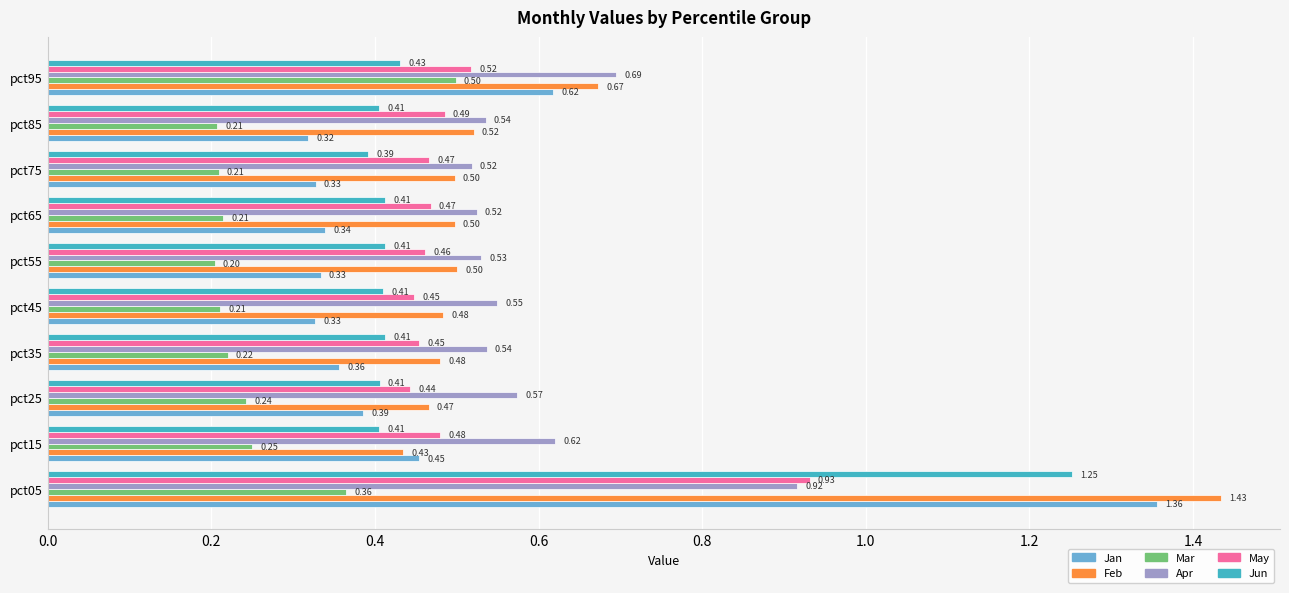

What is the difference between the maximum and second lowest values in the Jun series?

0.8